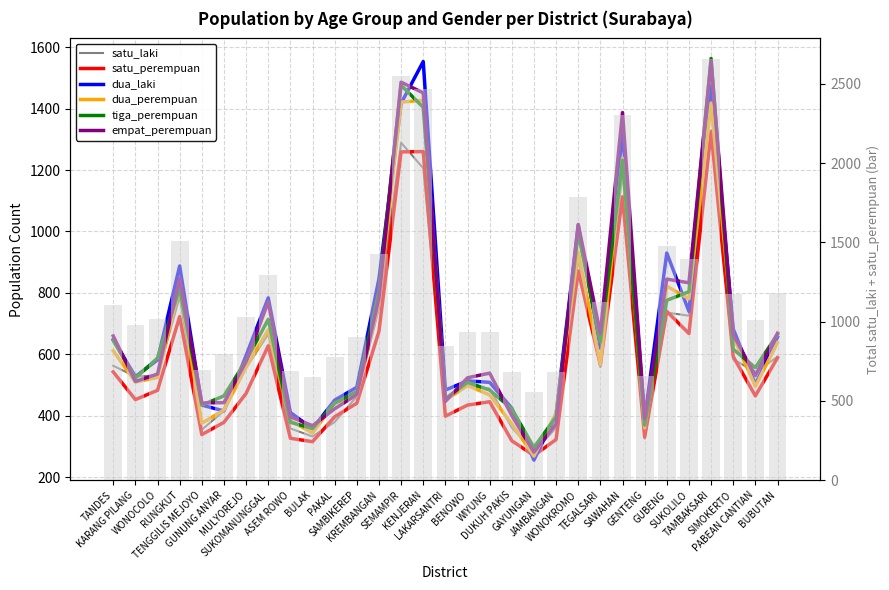

What is the value of the satu_laki bar at the 8th from the left?

666